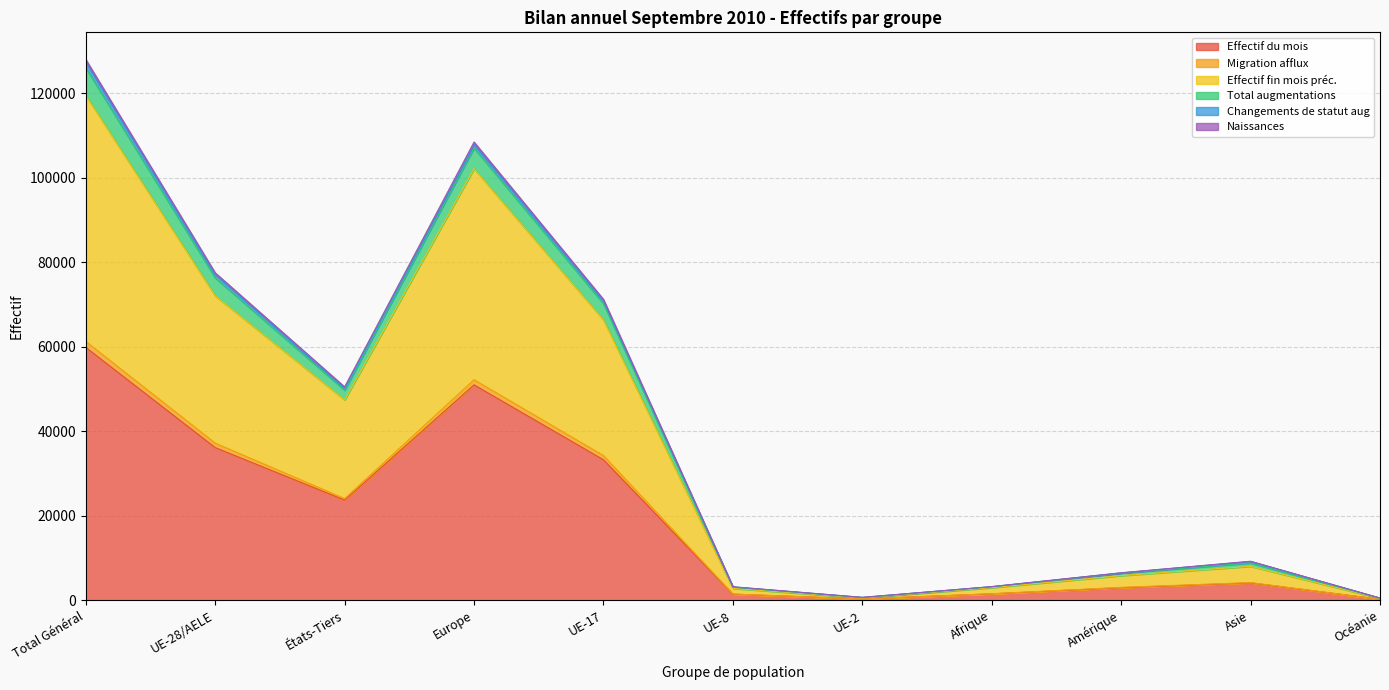

True or false: Naissances has a value of 148674 at Europe.

False